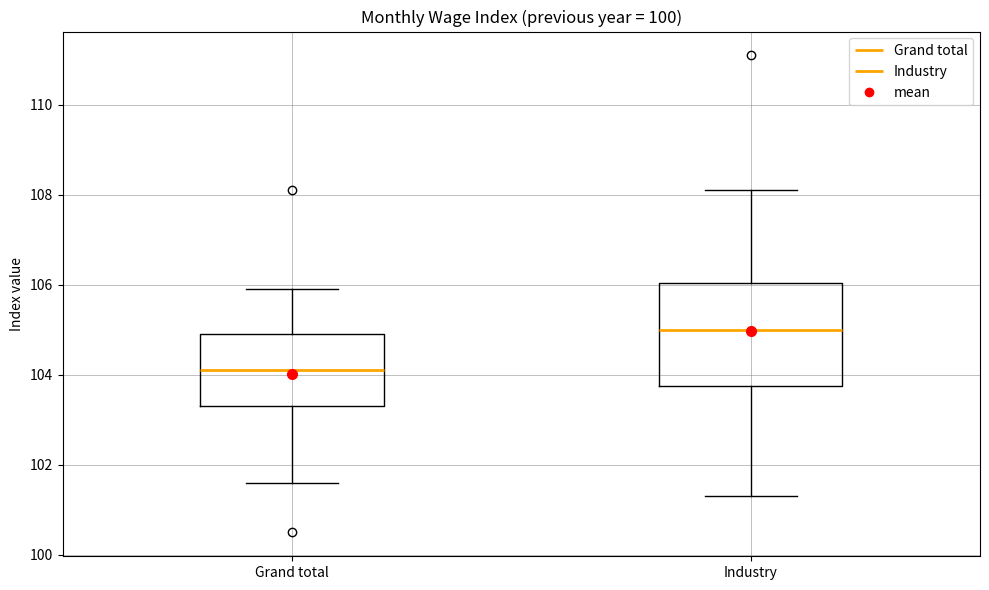

Comparing the boxes themselves (not the whiskers), which one is the tallest?

Industry